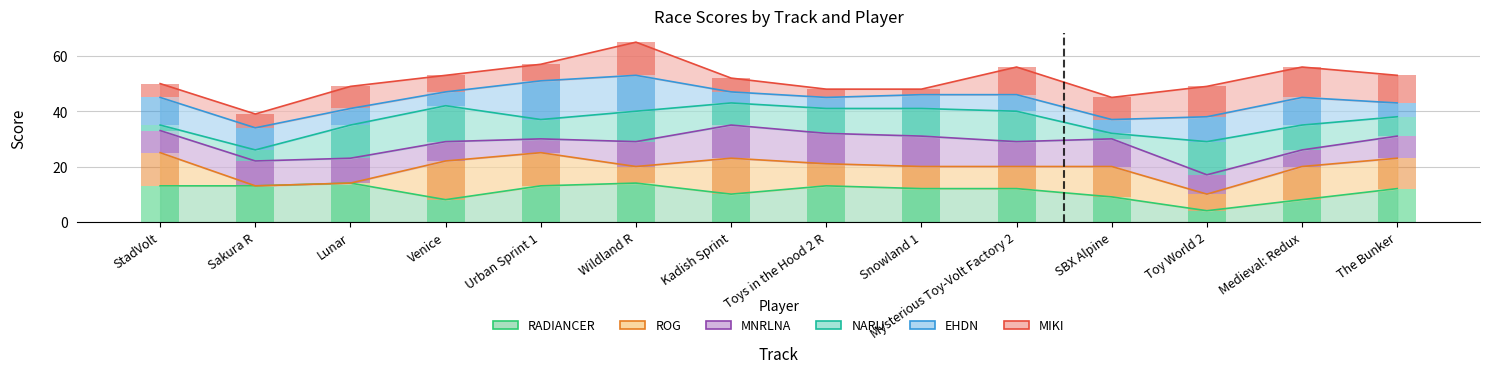

True or false: NARU has a value of 4 at Sakura R.

True